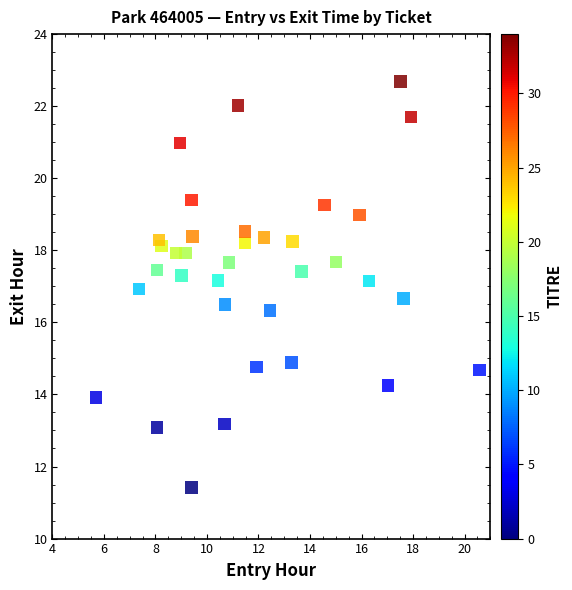

What is the range of X values (max minus min)?

14.9